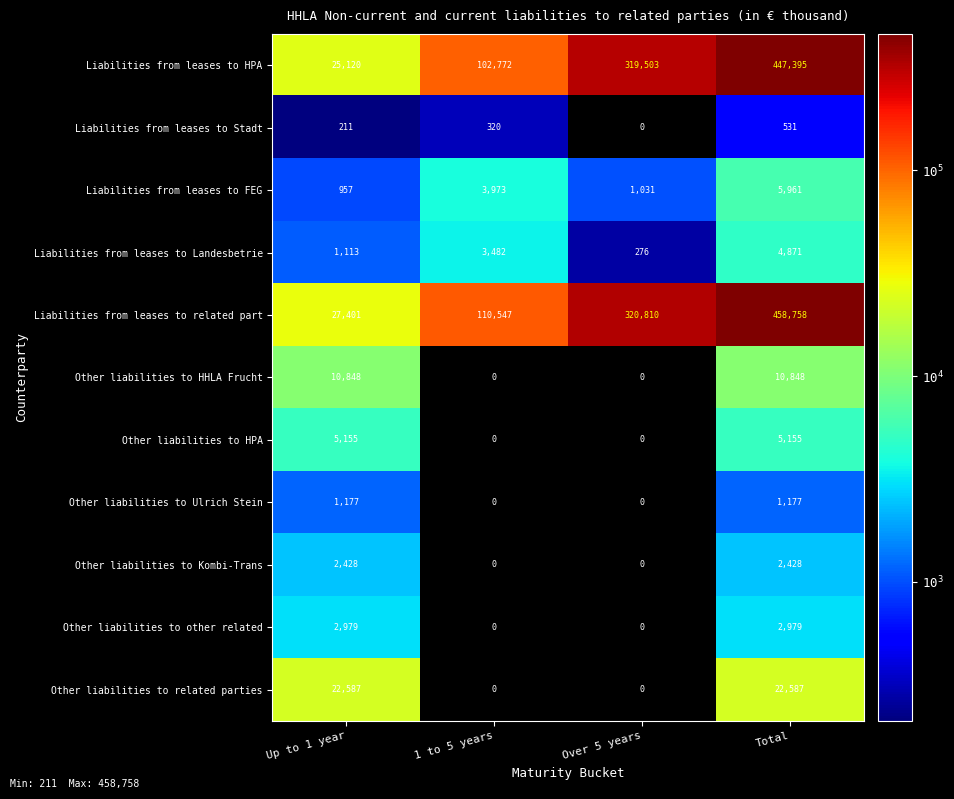

Which series has the largest total across all categories?

Liabilities from leases to related part